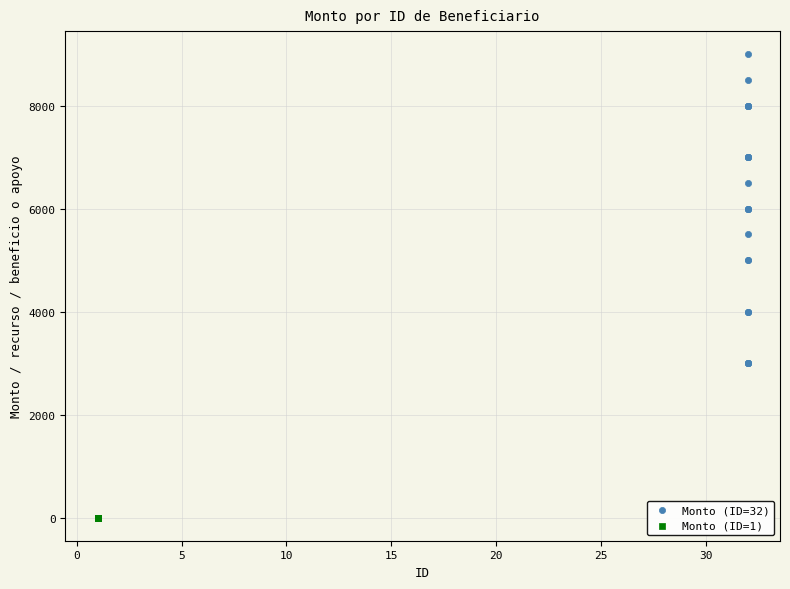

Which series contains the lowest Y value?

Monto (ID=1)